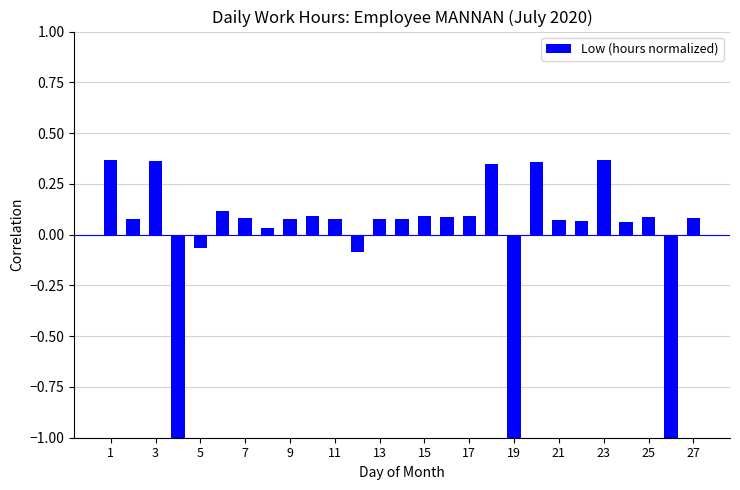

What is the minimum value shown in the chart?

-1.0